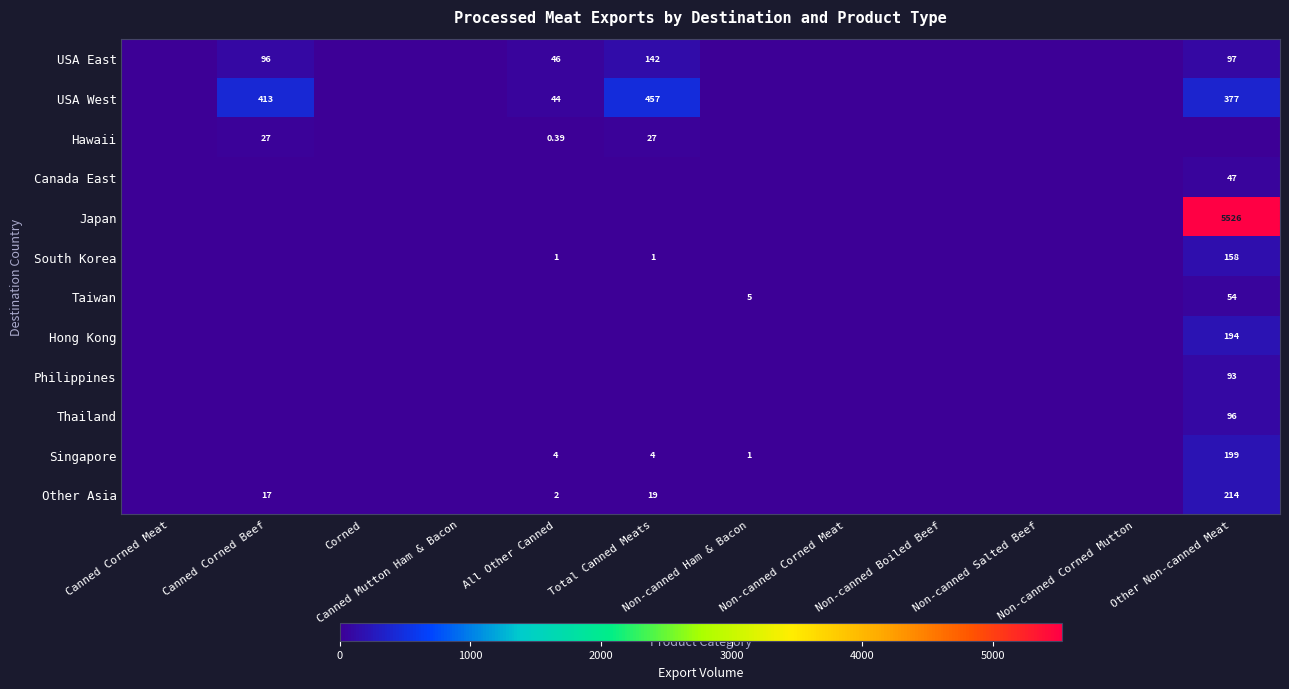

Which series changed the most between Canned Corned Beef and Non-canned Salted Beef?

USA West